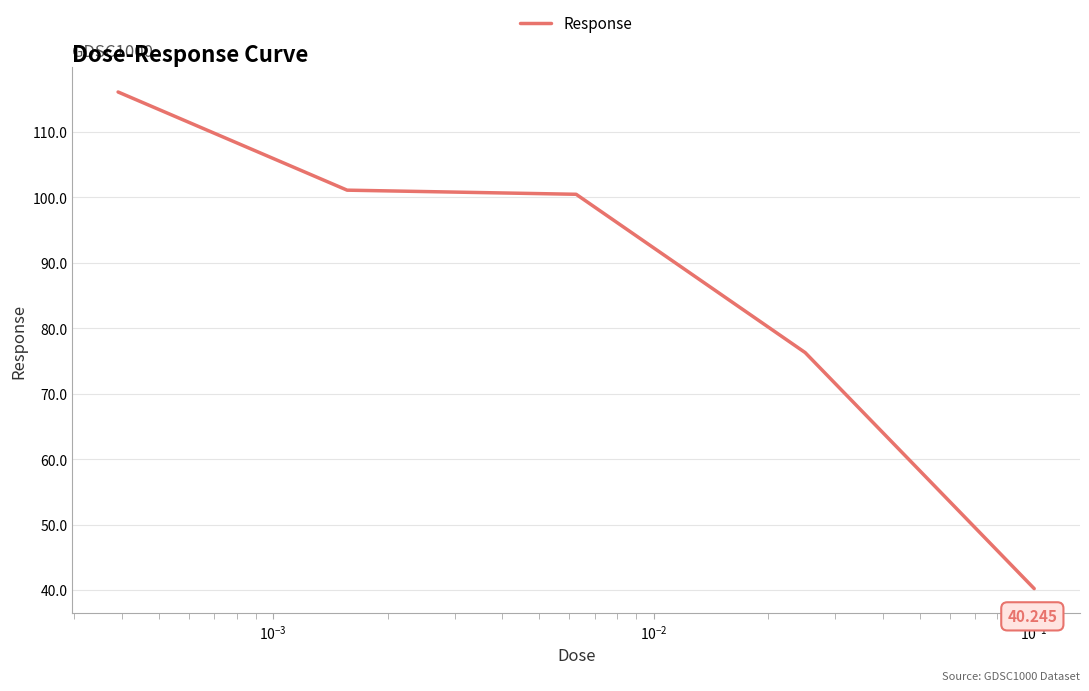

True or false: the data has more than 1 interior local peaks.

False